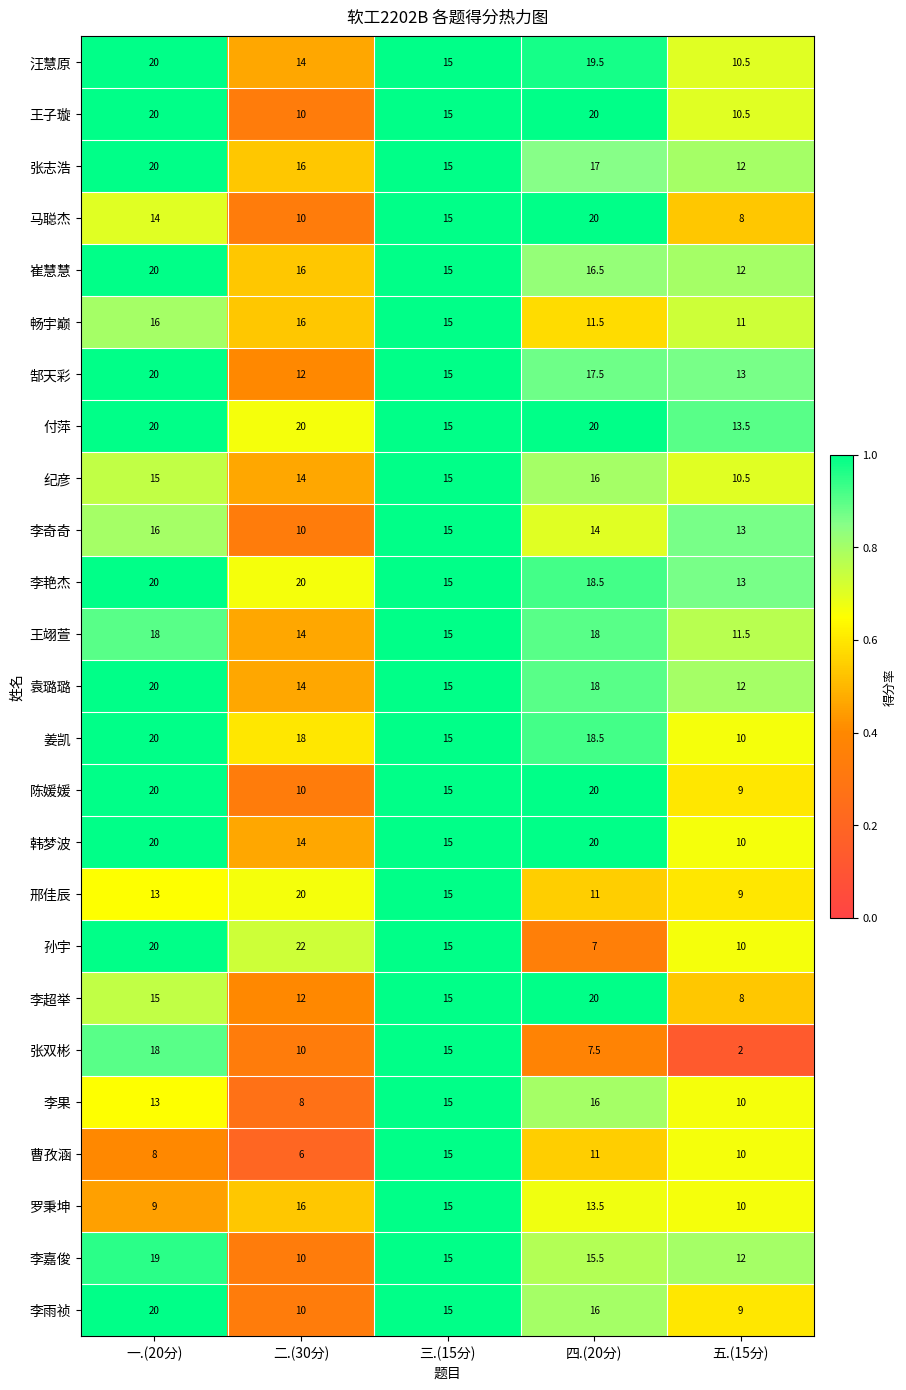

At which category is the sum across all series the highest?

一.(20分)